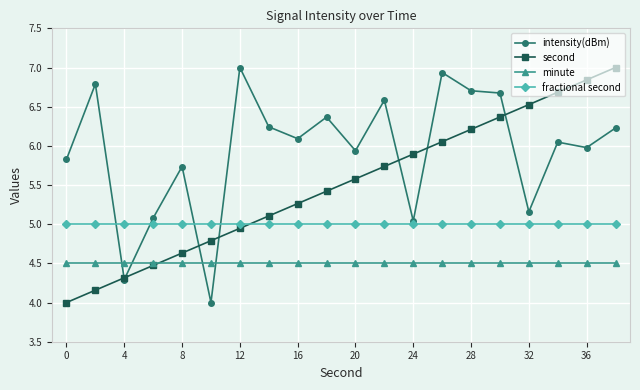

What is the value of the minute point at the 8th from the left?

4.5